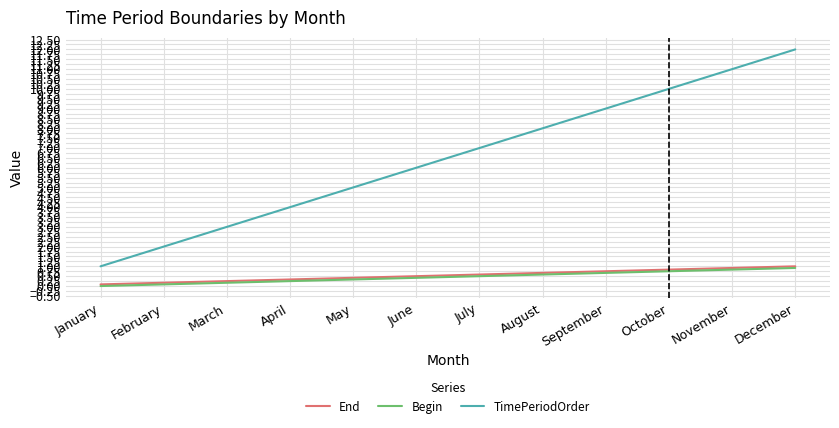

Which series has the widest spread of values?

TimePeriodOrder